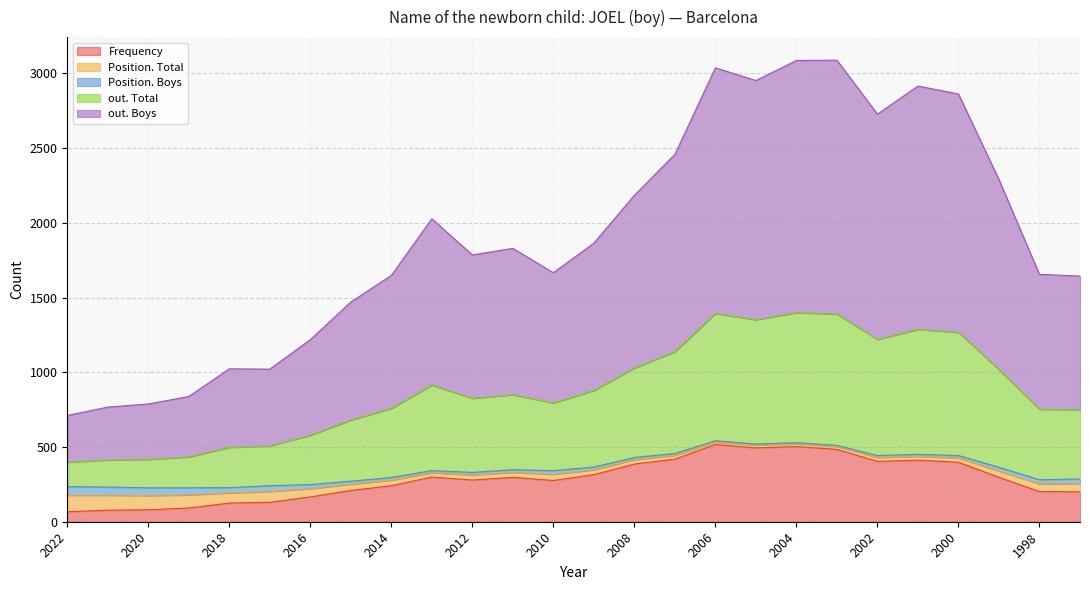

At which category does Frequency reach its first local valley?

2012